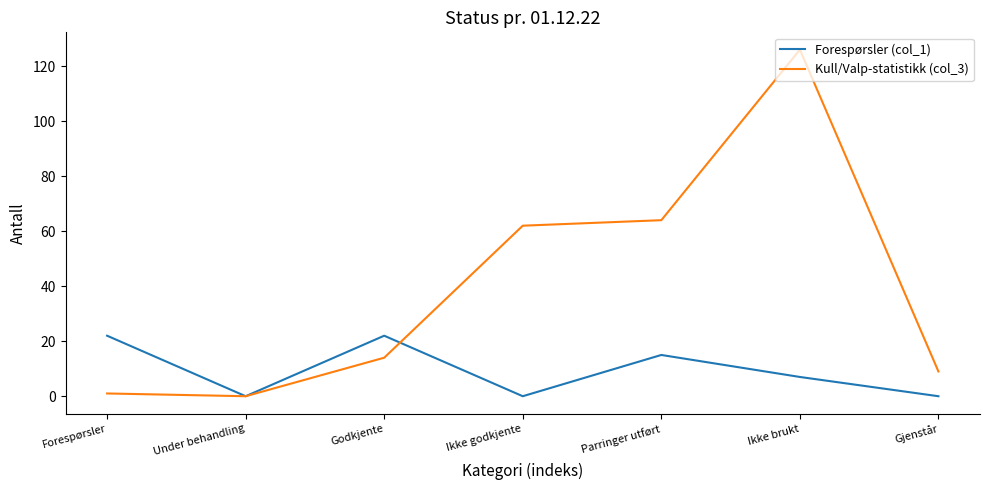

Which series has the largest total across all categories?

Kull/Valp-statistikk (col_3)